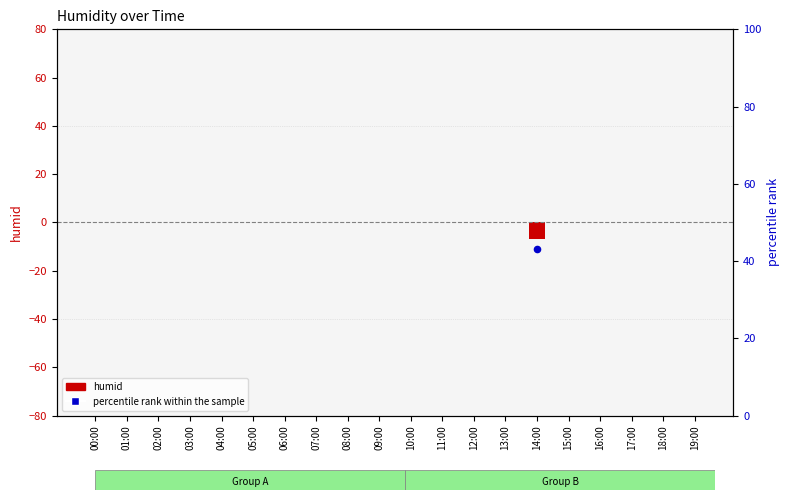

At which category is the sum across all series the highest?

14:00